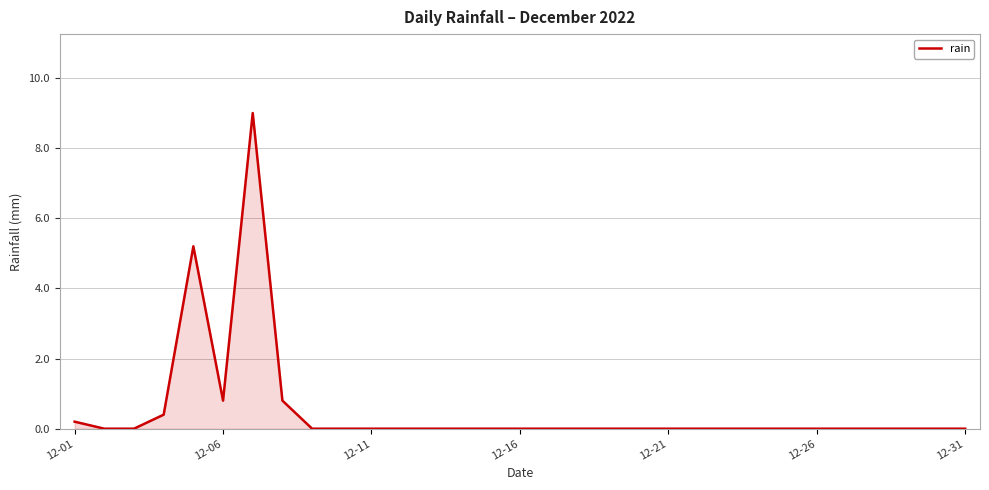

What is the maximum value shown in the chart?

9.0